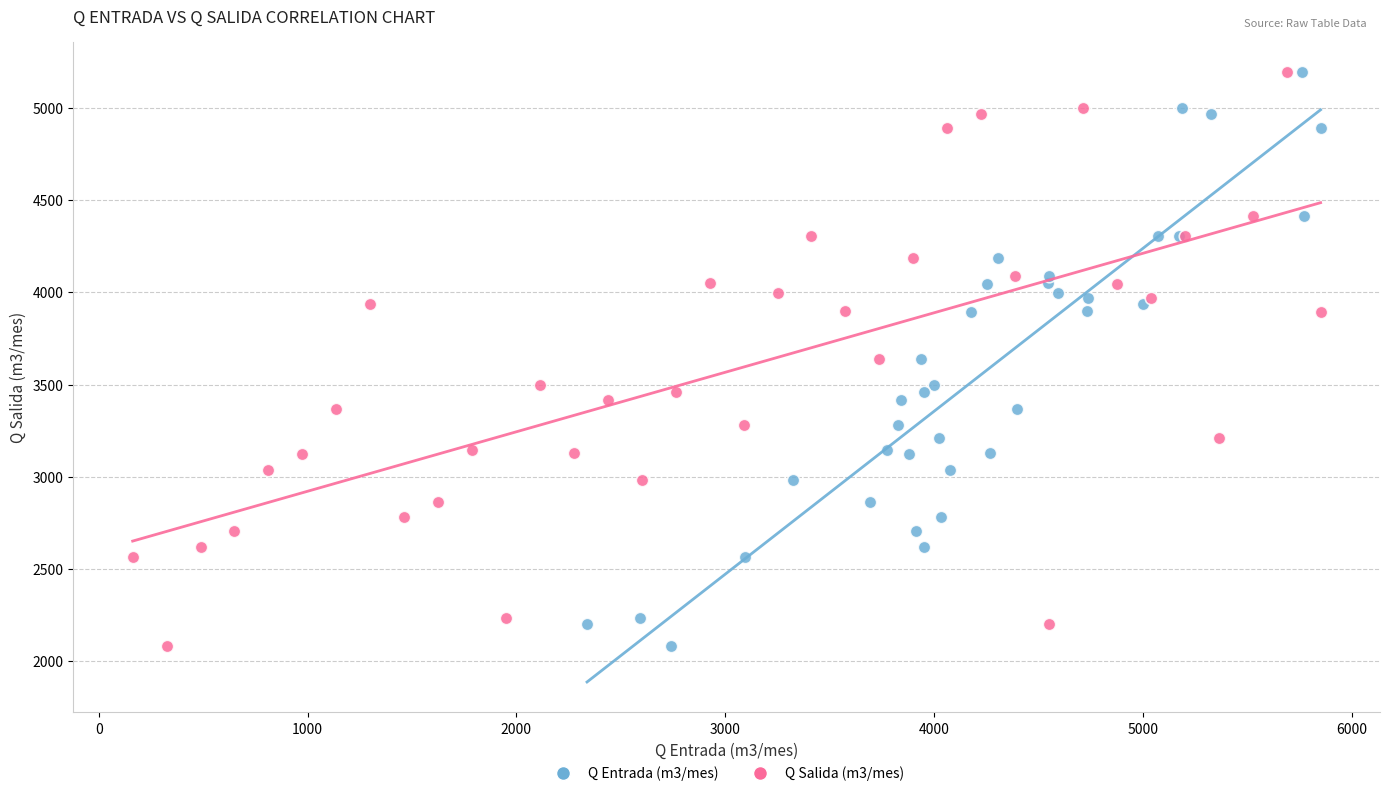

What are all the series names shown in the legend?

Q Entrada (m3/mes), Q Salida (m3/mes)